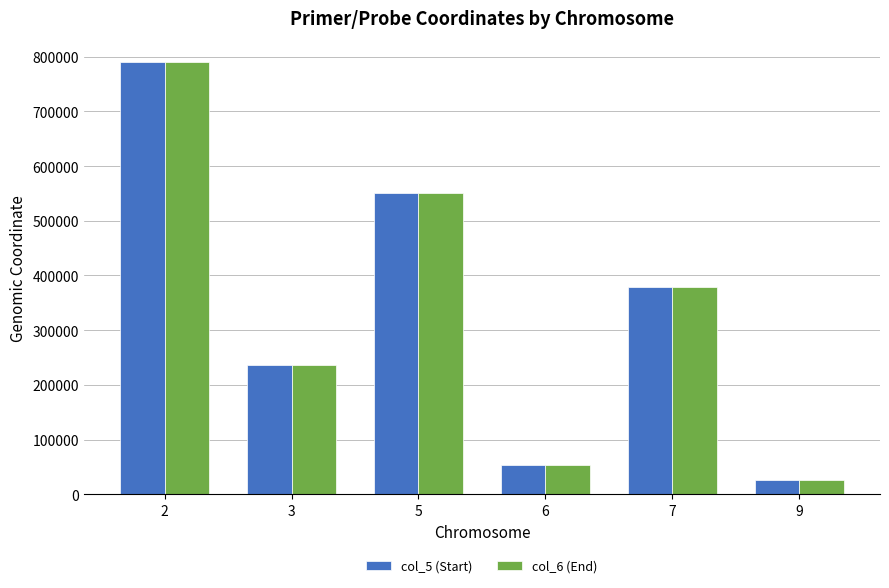

The col_6 (End) series shows 412839 at 3. True or false?

False